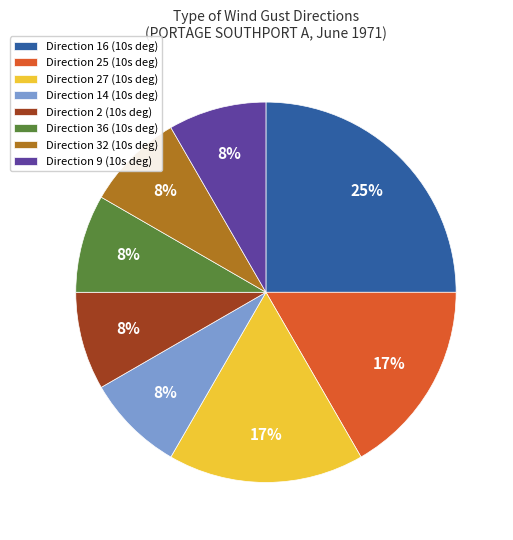

Do Direction 36 (10s deg) and Direction 32 (10s deg) together represent more than half of the pie?

No